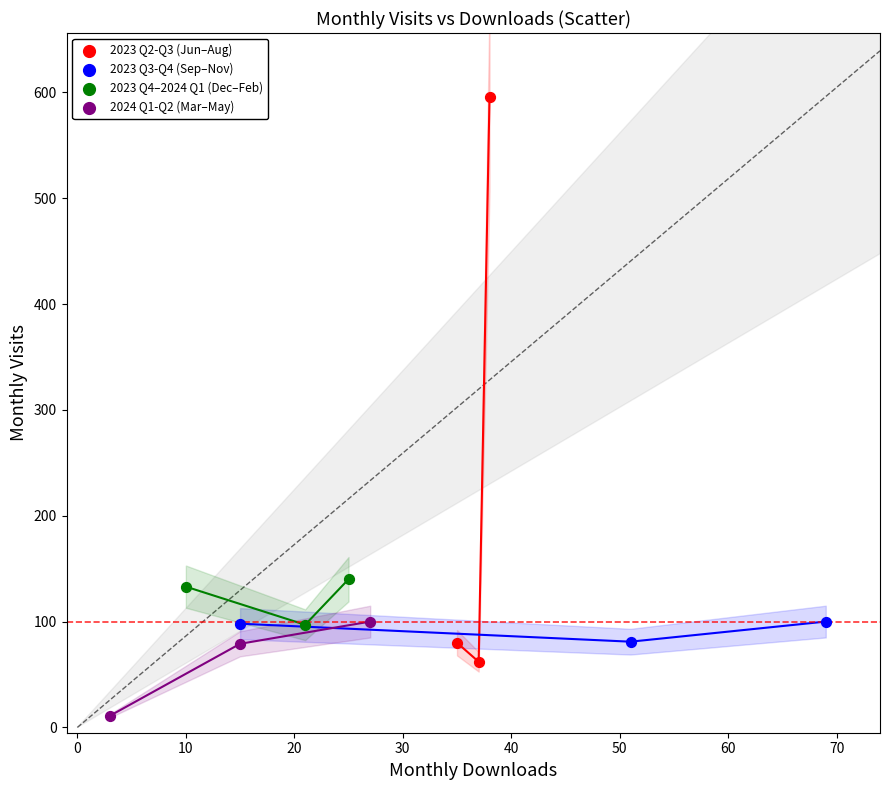

Which series contains the highest Y value?

2023 Q2-Q3 (Jun–Aug)